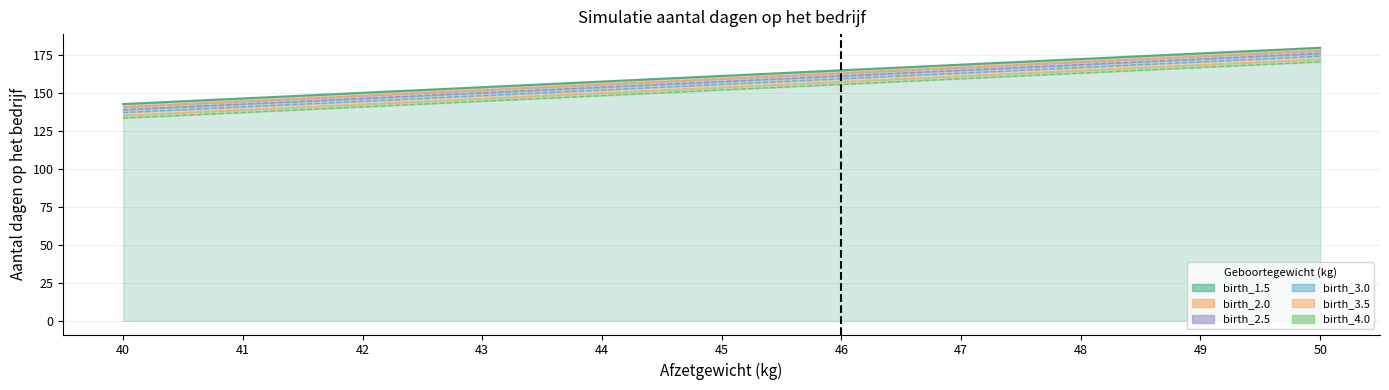

At which label does birth_2.5 reach its minimum?

40